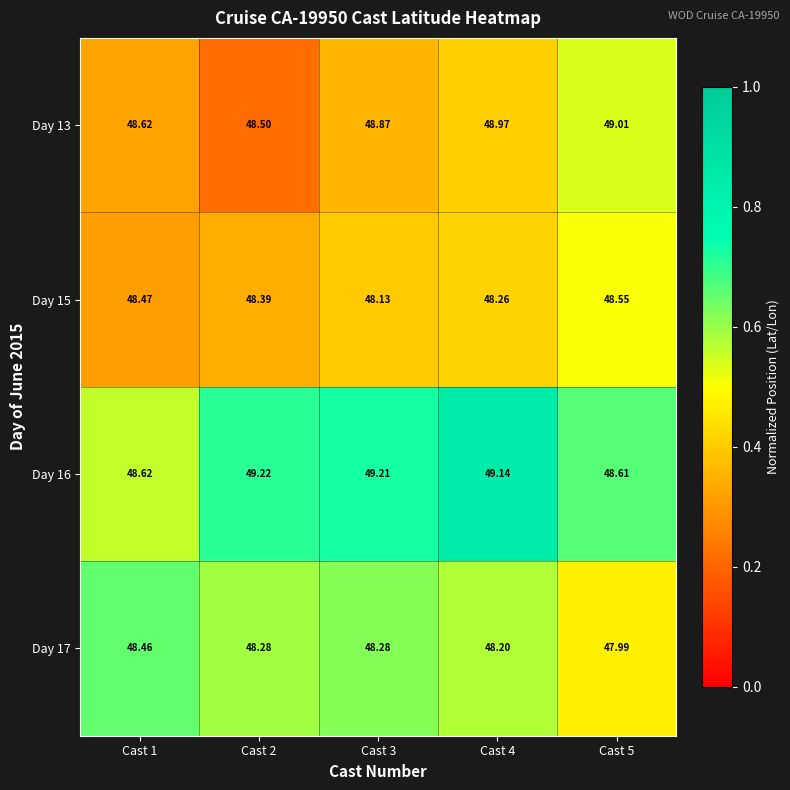

Is the value of Day 15 at Cast 5 greater than the value of Day 17 at Cast 2?

Yes